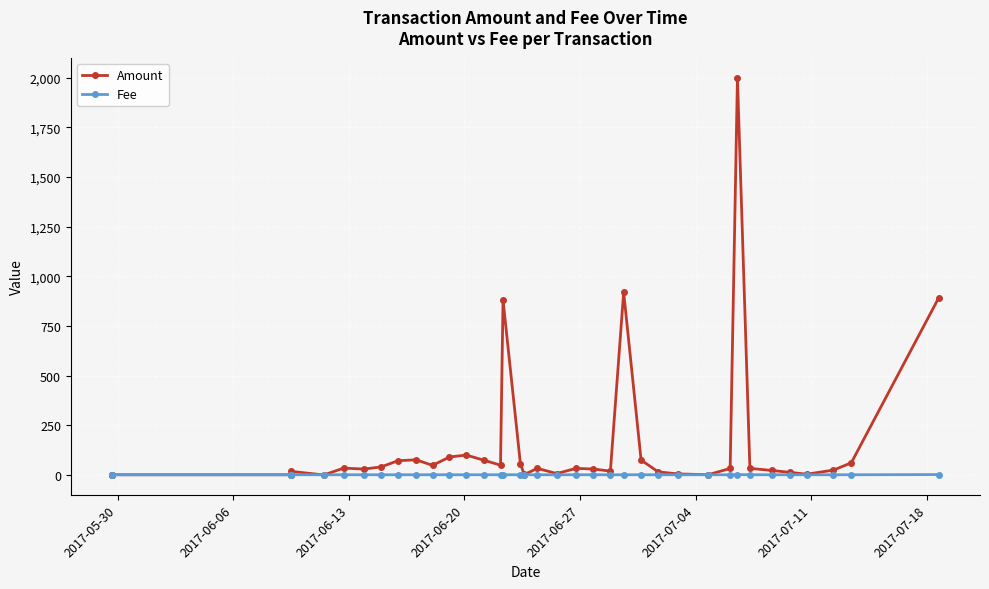

List the series in order of their overall mean, lowest first.

Fee, Amount